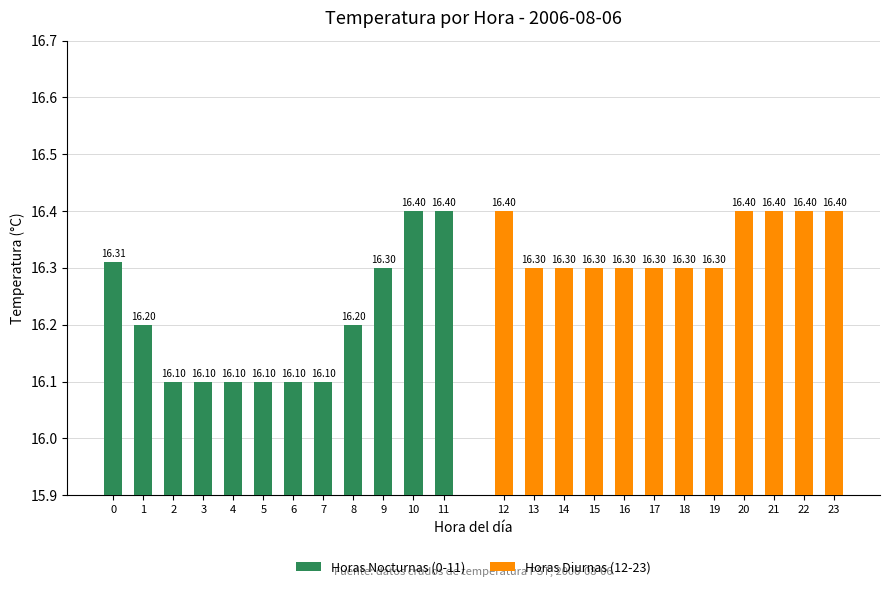

At which category does the chart reach its peak across all series?

10